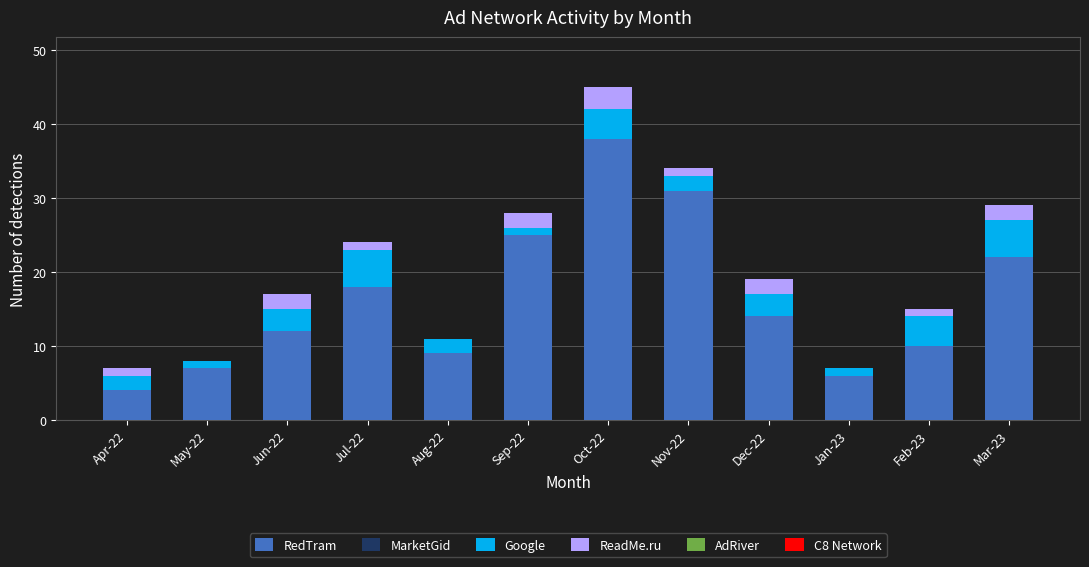

Which category has the highest value in the RedTram series?

Oct-22